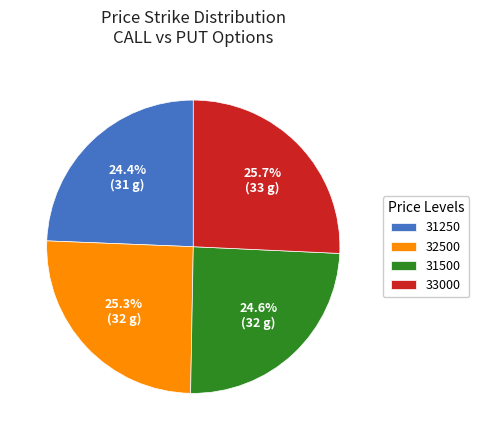

How many slices are in this pie chart?

4